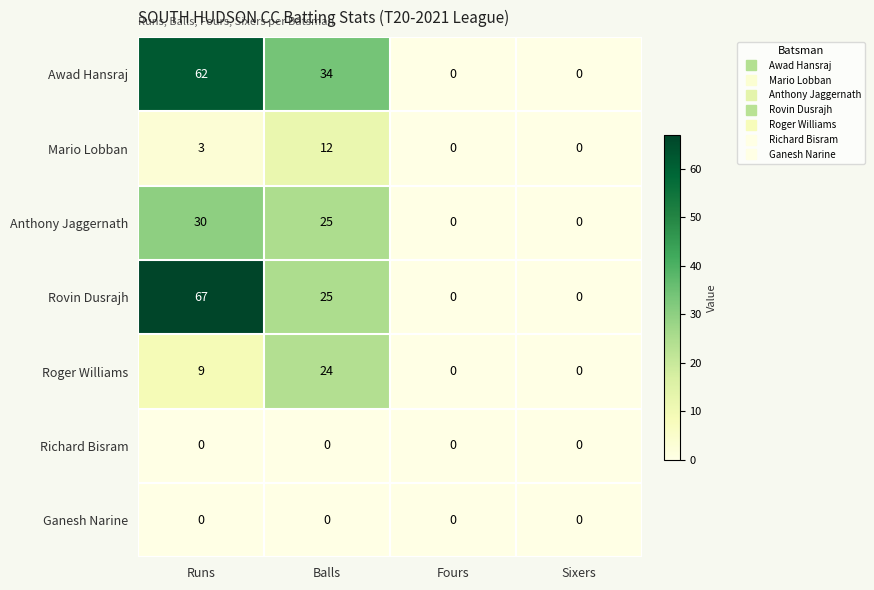

How many distinct data groups are displayed?

7